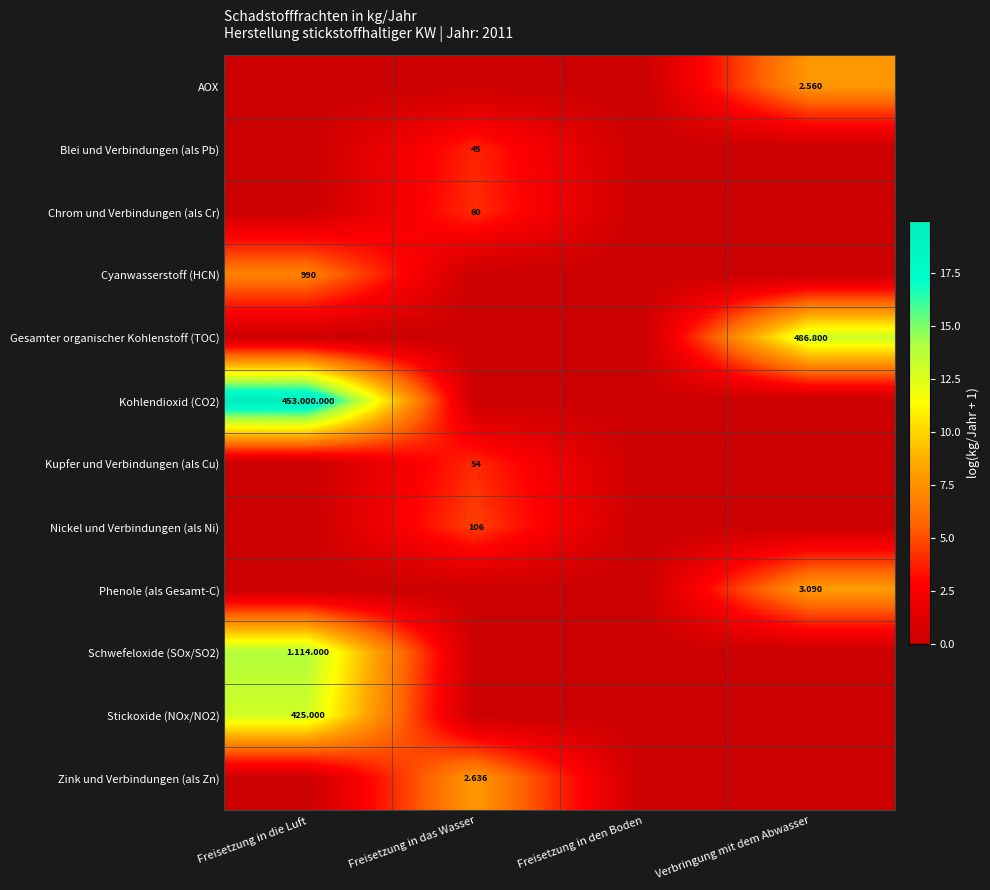

The Nickel und Verbindungen (als Ni) series shows 1.8 at Freisetzung in das Wasser. True or false?

False